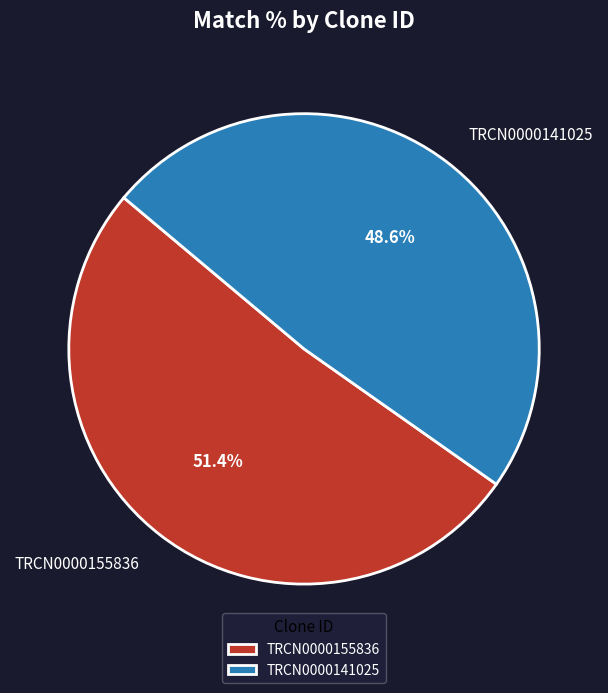

Between TRCN0000141025 and TRCN0000155836, which is larger?

TRCN0000155836